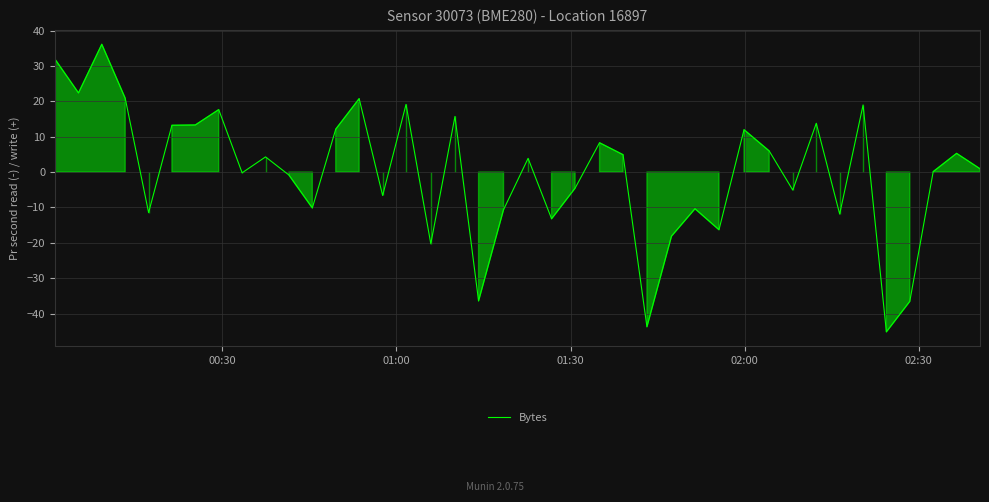

What is the difference between the maximum and minimum values?

81.3